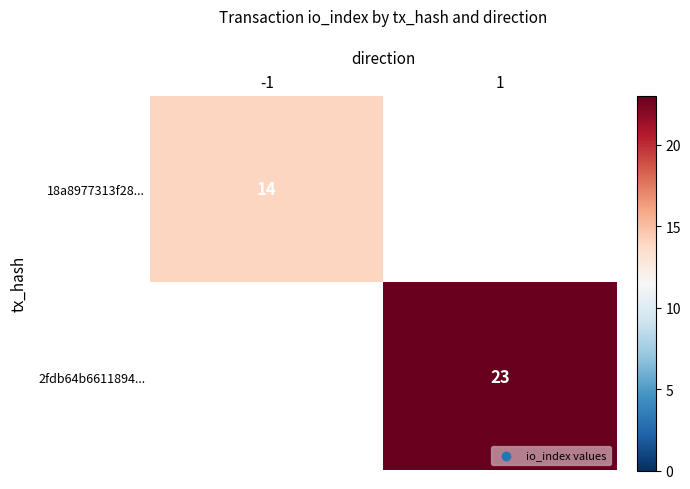

What is the greatest value displayed?

23.0